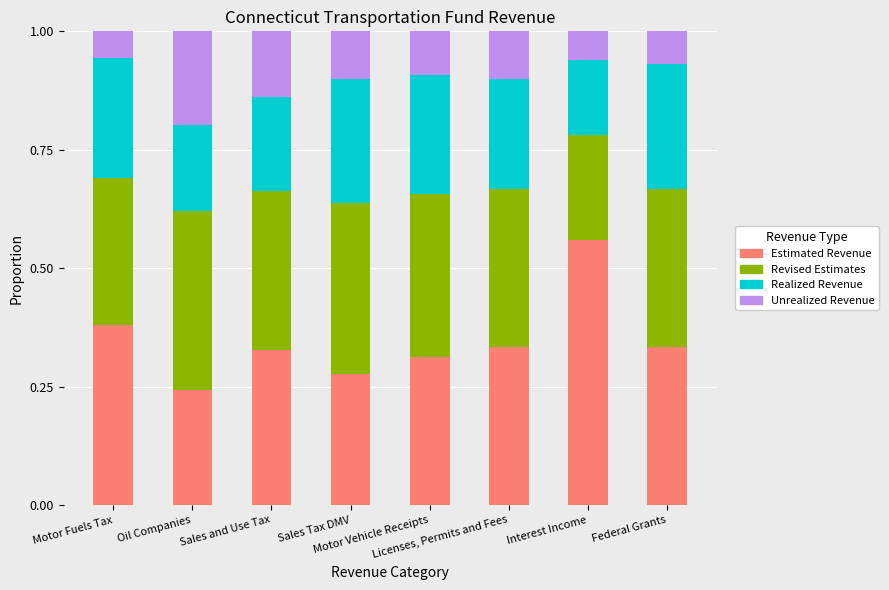

Rank the categories by Estimated Revenue value from lowest to highest.

Oil Companies, Sales Tax DMV, Motor Vehicle Receipts, Sales and Use Tax, Licenses, Permits and Fees, Federal Grants, Motor Fuels Tax, Interest Income